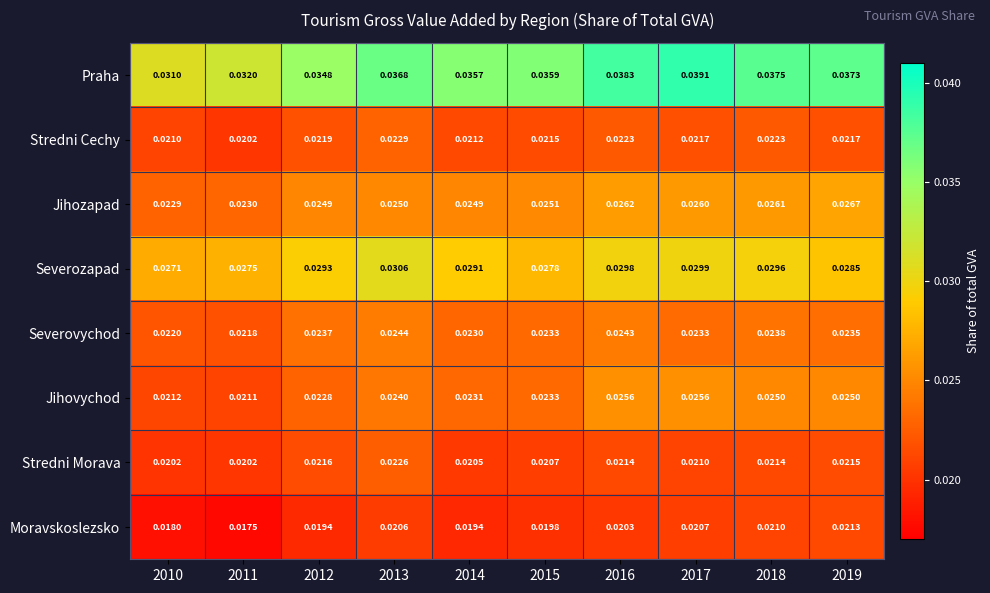

List the series in order of their peak value, highest first.

Praha, Severozapad, Jihozapad, Jihovychod, Severovychod, Stredni Cechy, Stredni Morava, Moravskoslezsko